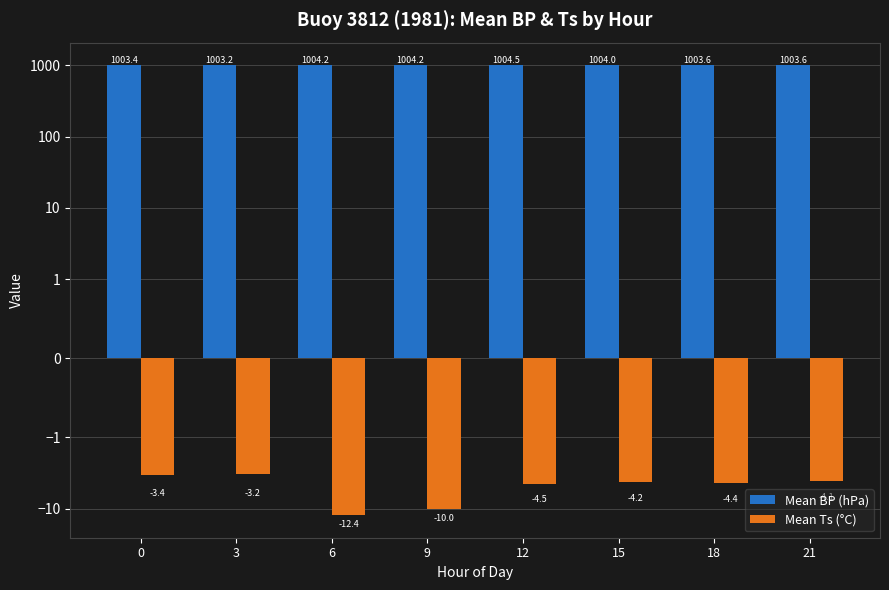

At how many categories does at least one series exceed 620?

8